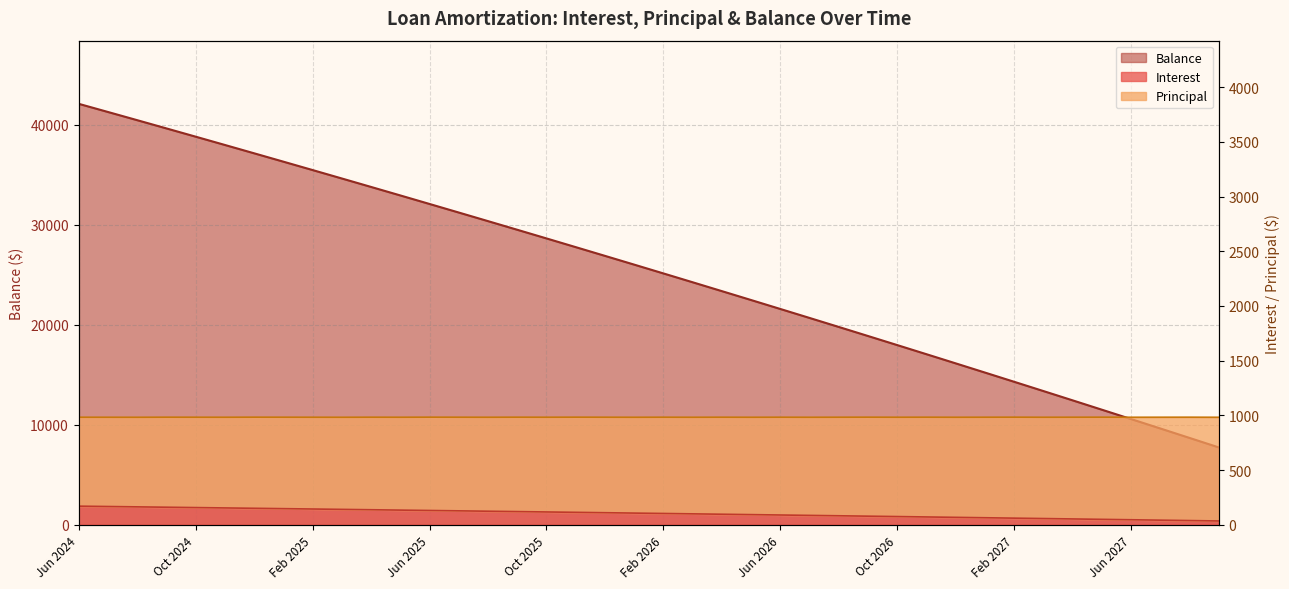

At which label is Interest closest to 102?

Feb 2026